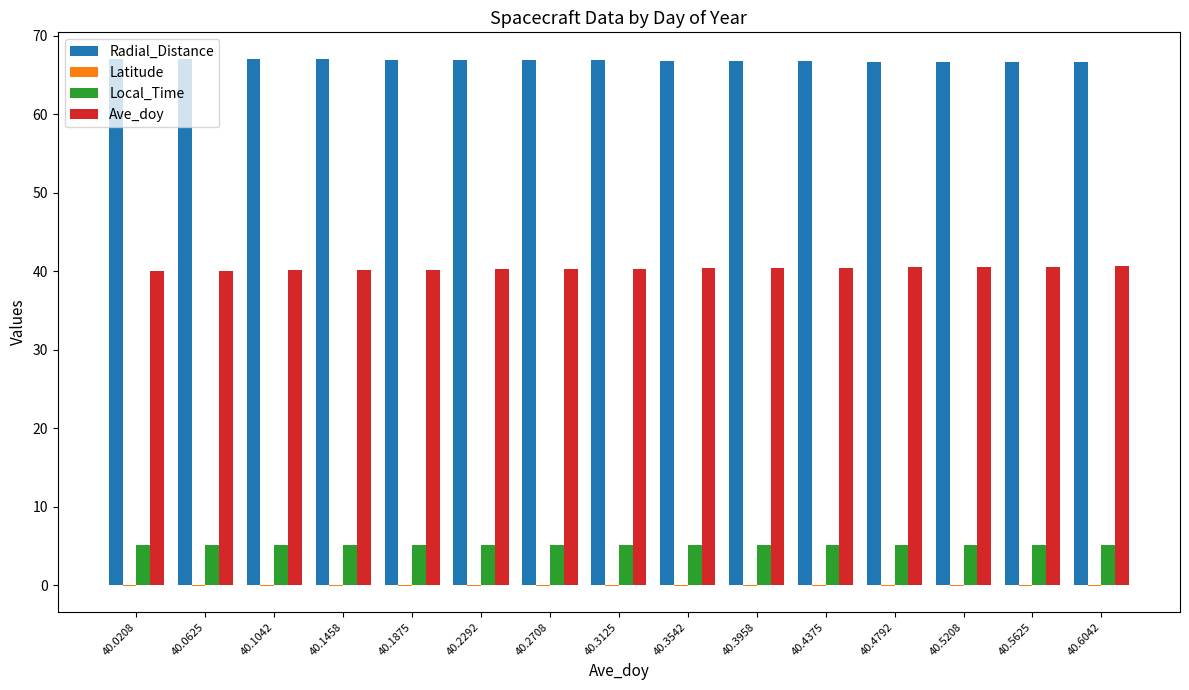

The value of Radial_Distance at 40.1875 is 66.9. True or false?

True